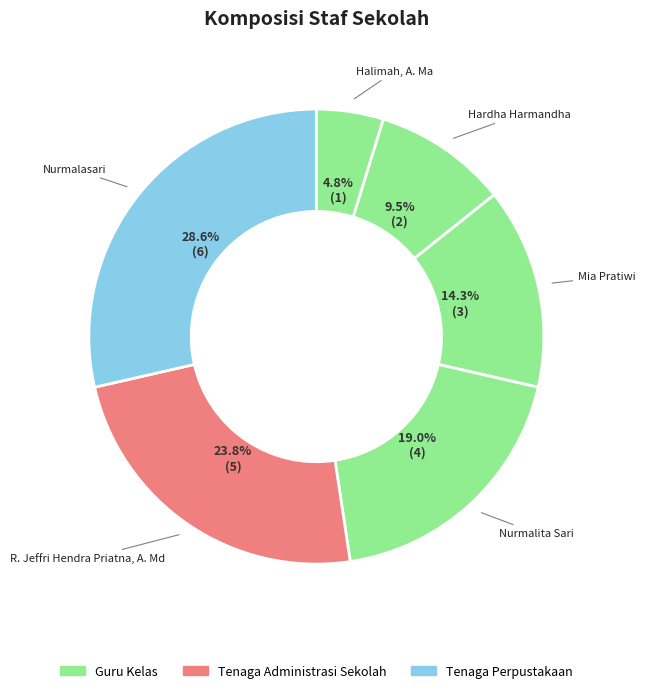

Count the number of slices in the pie.

6